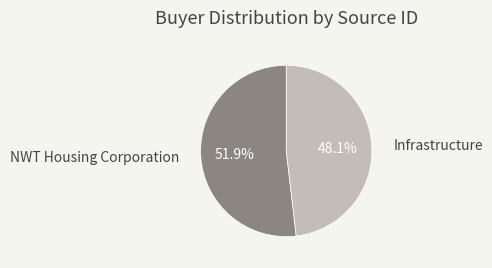

To the nearest percent, what is the difference between the largest and smallest slice percentages?

4%